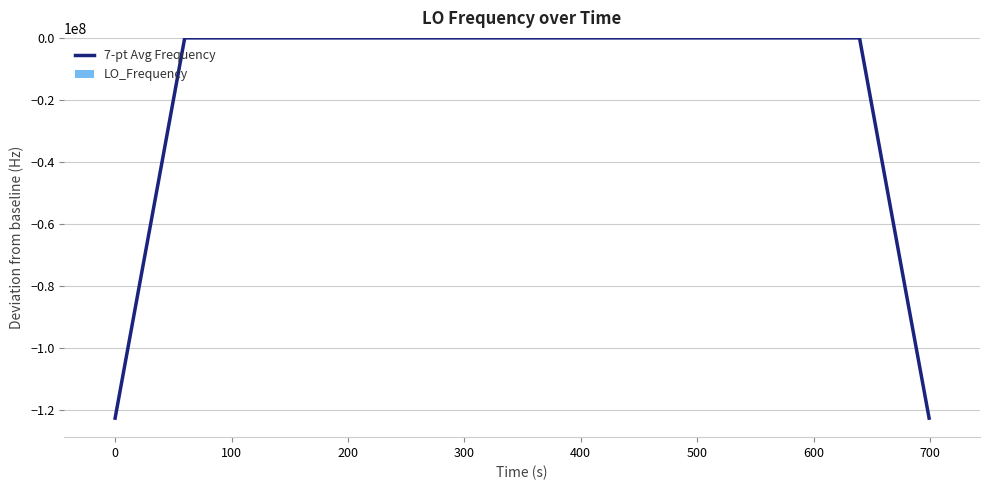

Reading left to right, extract all data points from this chart.

7-pt Avg Frequency: -122591568.4	-81727711.1	-40863853.9	3.1	3.1	3.3	3.7	3.6	3.3	3.2	3.5	3.6	3.2	2.6	2.8	3.2	3.2	3.1	3.4	3.7	4.0	3.4	2.8	2.8	2.6	2.3	2.3	2.3	2.4	3.1	3.1	3.3	4.0	-40863852.9	-81727710.2	-122591567.1
LO_Frequency: 1.9	1.4	3.3	4.6	4.2	4.2	2.4	1.6	3.1	5.6	4.0	1.9	3.8	4.5	2.3	0.0	1.8	5.6	4.4	3.9	3.7	4.2	2.0	4.5	0.8	0.6	4.0	2.2	2.3	1.9	4.4	1.7	5.3	4.0	3.2	7.6